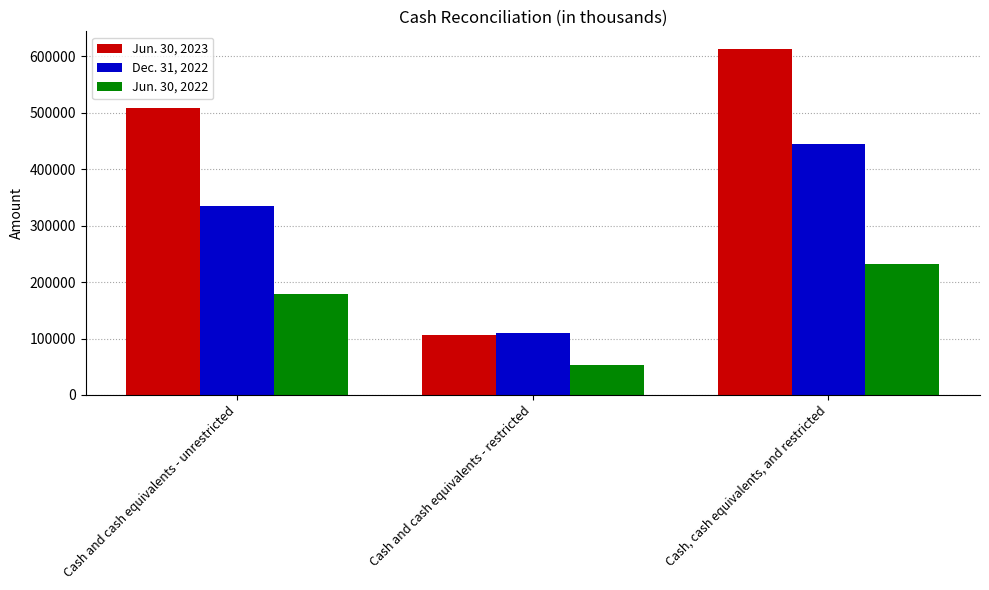

What are all the series names shown in the legend?

Jun. 30, 2023, Dec. 31, 2022, Jun. 30, 2022